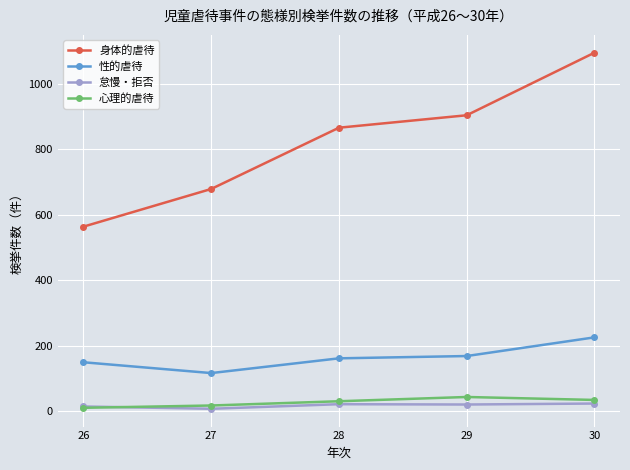

What is the approximate value of 心理的虐待 at 29?

44